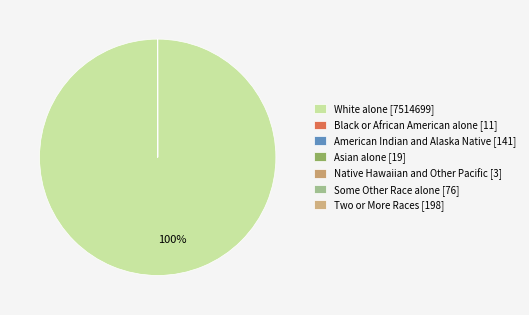

To the nearest percent, what is the difference between the largest and smallest slice percentages?

100%